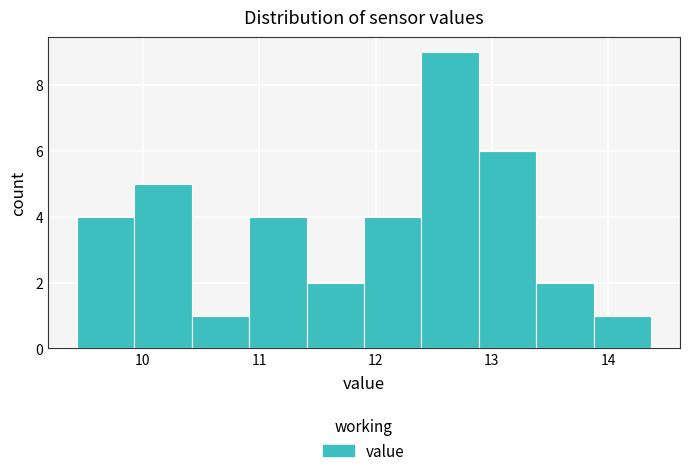

Reading left to right, transcribe this chart: for each bar, give the range it covers on the x-axis and its height. Neither the bar edges nor the heights are printed on the chart, so give them approximately, as read against the axes.

9.4 to 9.9: 4
9.9 to 10.4: 5
10.4 to 10.9: 1
10.9 to 11.4: 4
11.4 to 11.9: 2
11.9 to 12.4: 4
12.4 to 12.9: 9
12.9 to 13.4: 6
13.4 to 13.9: 2
13.9 to 14.4: 1